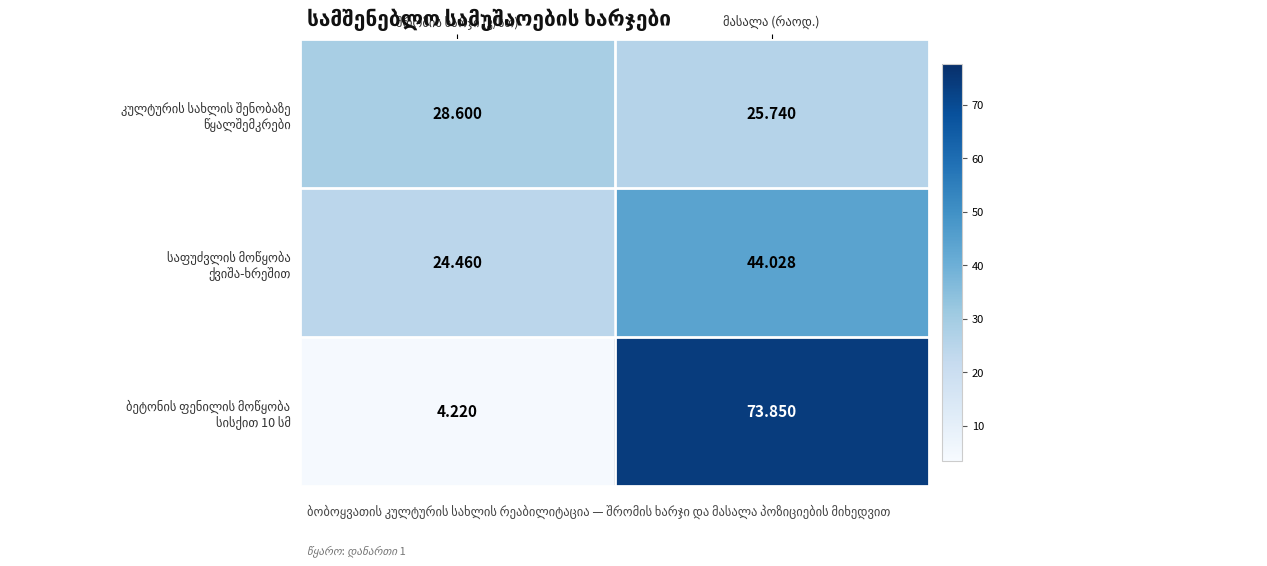

What is the sum of the ბეტონის ფენილის მოწყობა სისქით 10 სმ values at შრომის ხარჯი (კ/სთ) and მასალა (რაოდ.)?

78.1